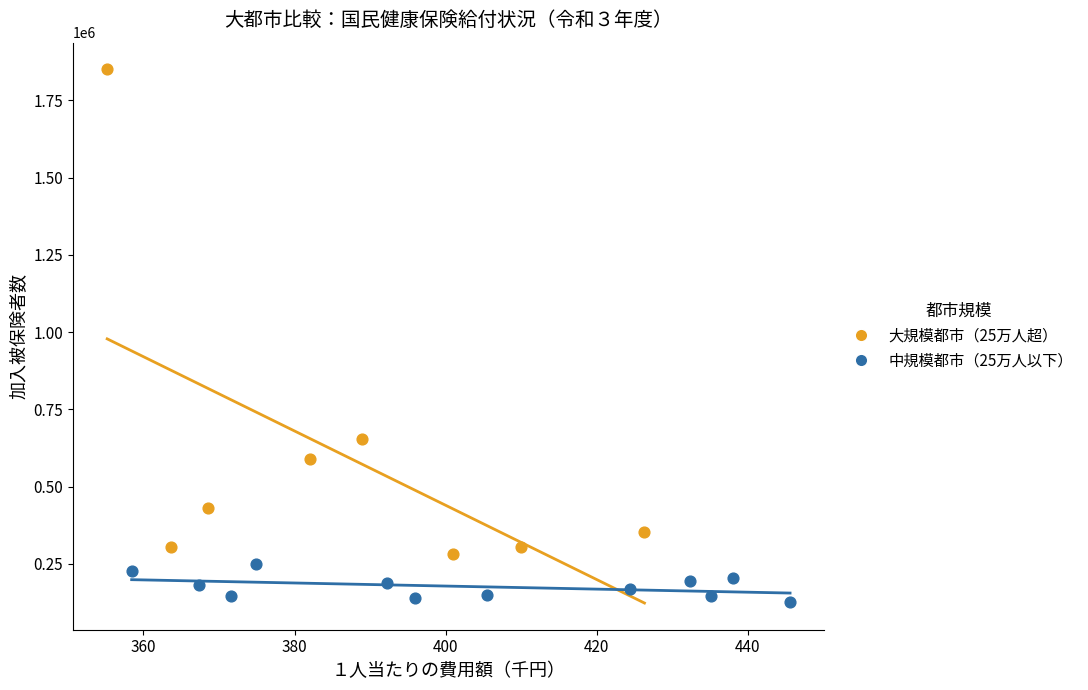

Which series contains the lowest Y value?

中規模都市（25万人以下）